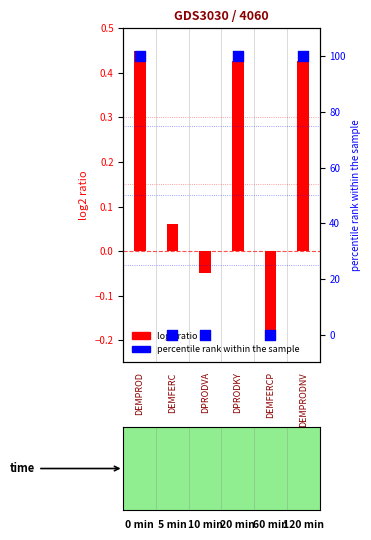

What is the total value across all series at DEMFERCP?

-0.2